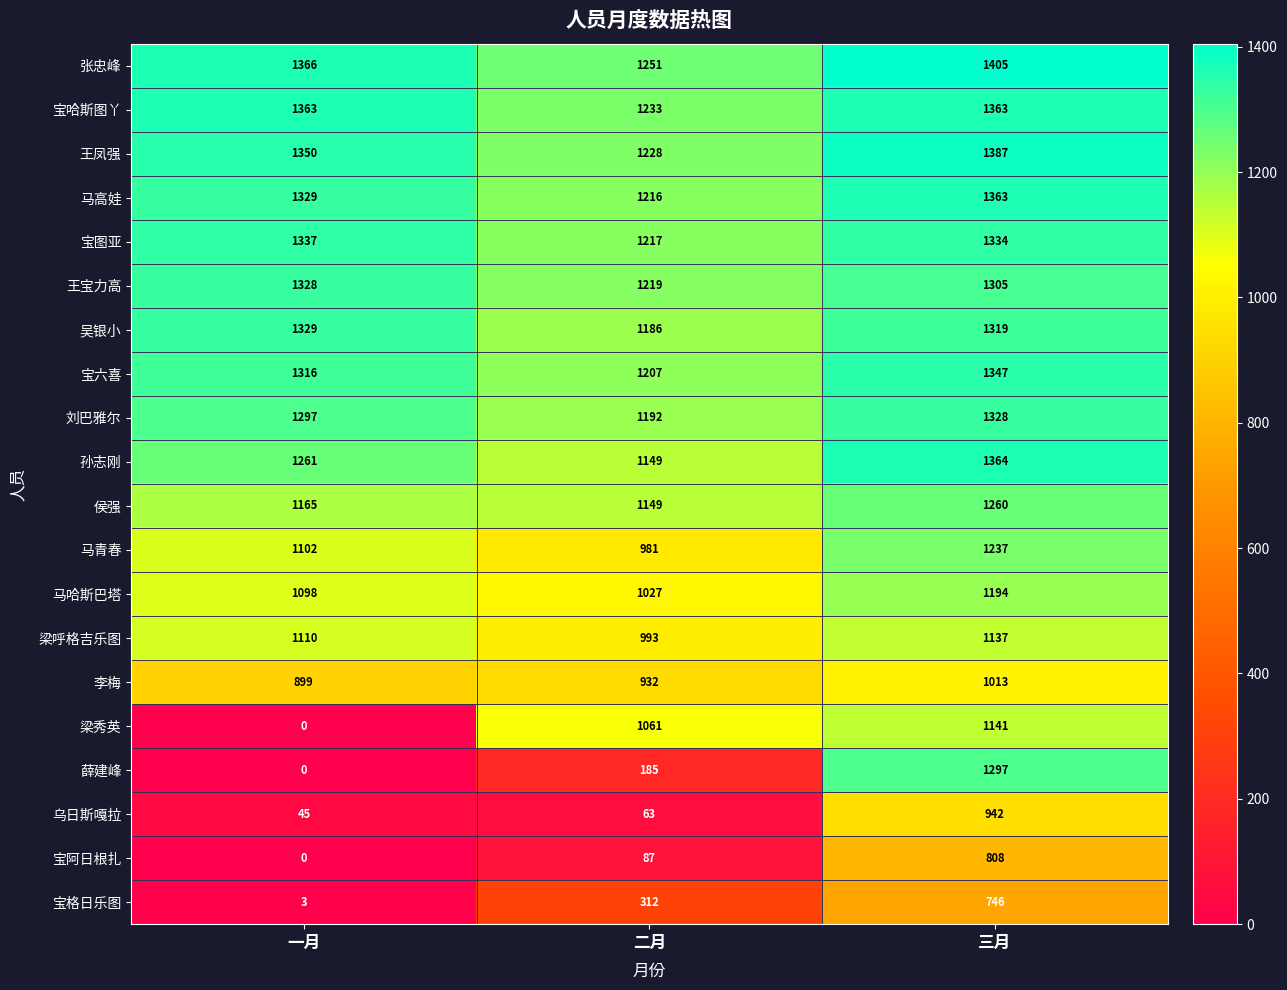

The value of 宝图亚 at 一月 is 1337. True or false?

True